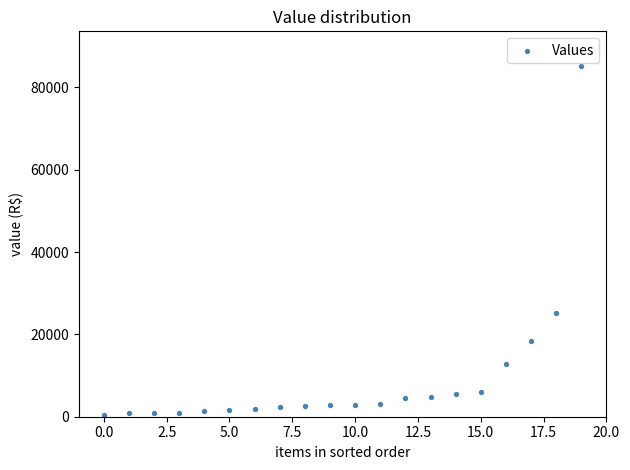

What Y value in the scatter plot is closest to 42739?

25220.8